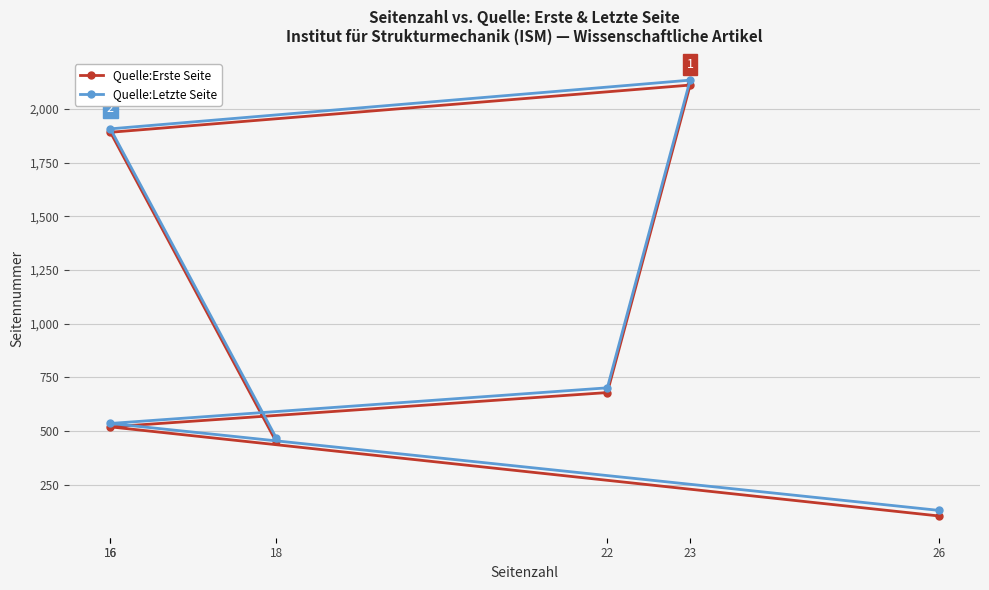

What is the total value across all series at 18?

920